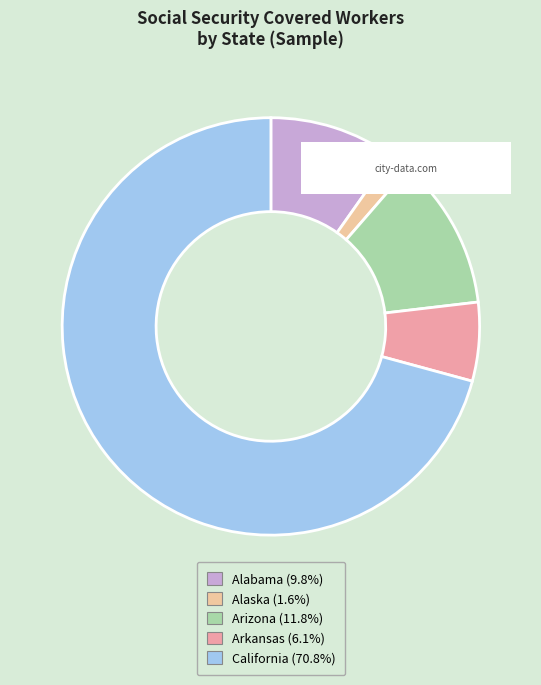

Does California (70.8%) account for over 50% of the chart?

Yes